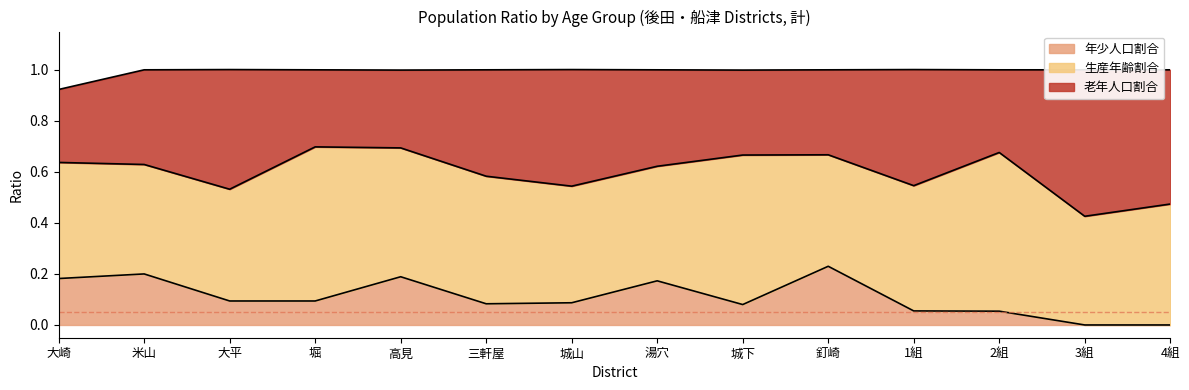

True or false: 年少人口割合 and 老年人口割合 cross at least once.

False